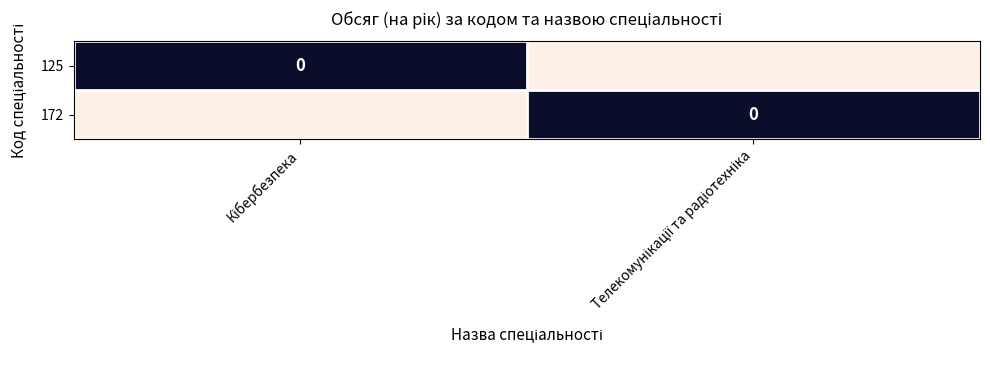

Which series has the largest range (max minus min)?

125